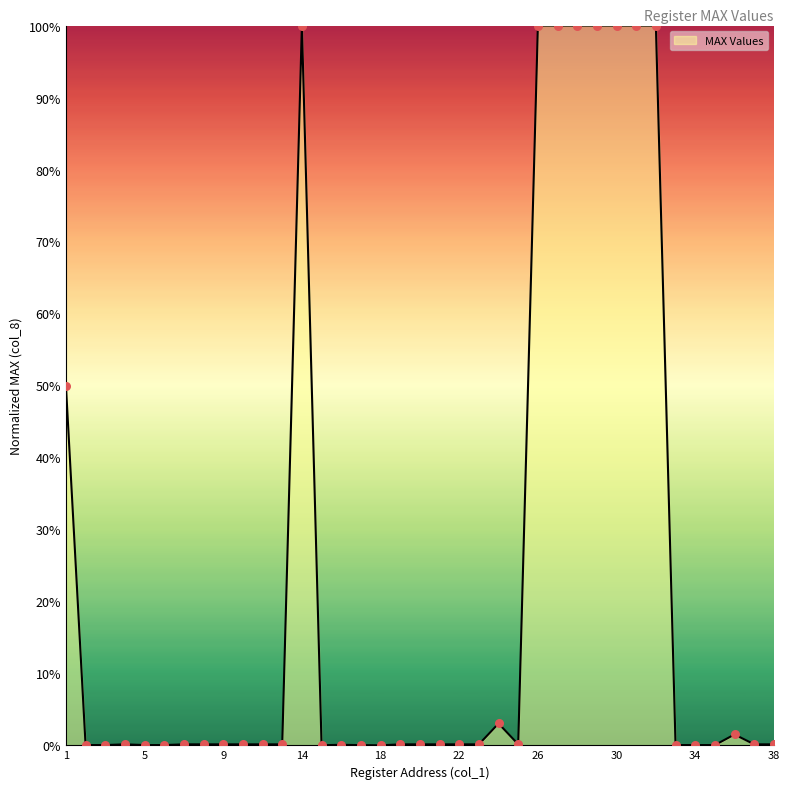

What is the maximum value shown in the chart?

100.0